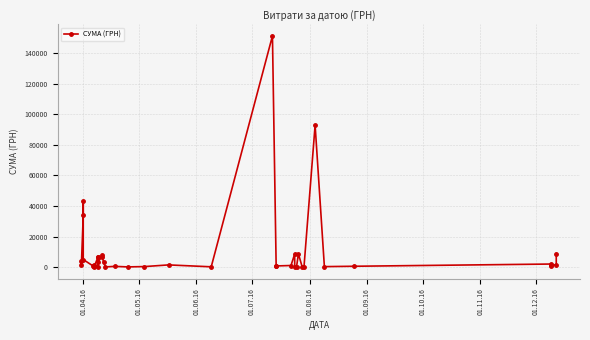

Read the value at 01.09.16.

1032.2